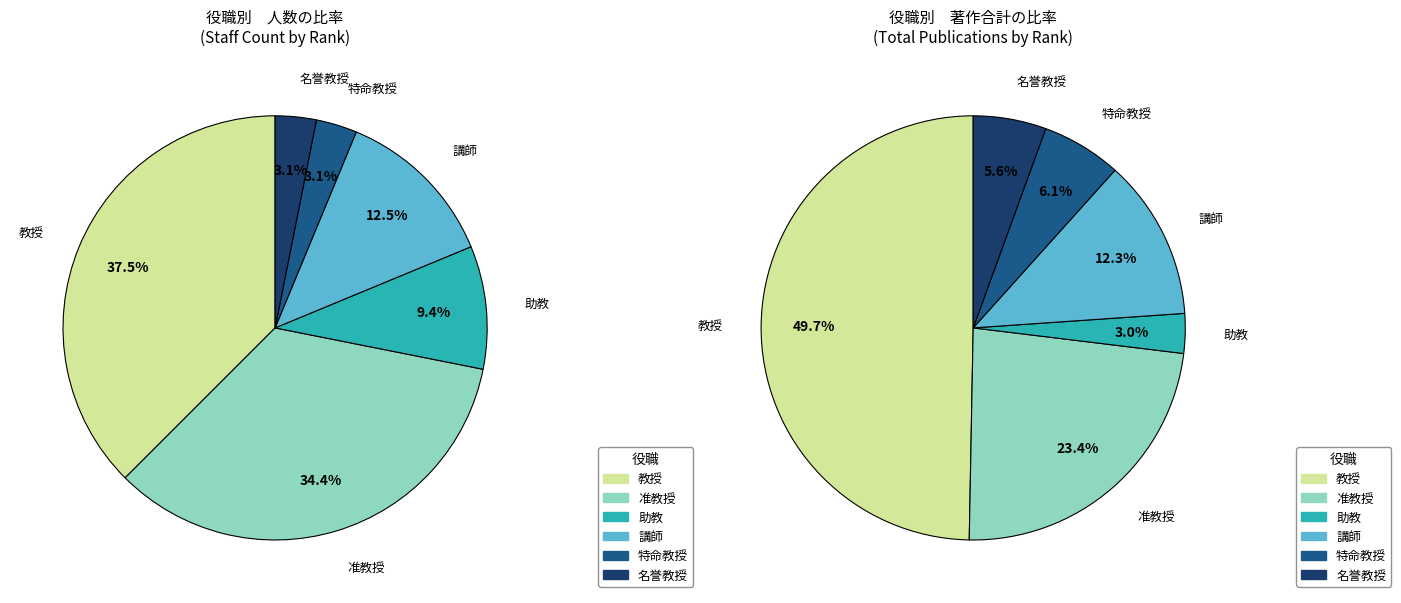

What is the largest slice in the pie chart?

教授